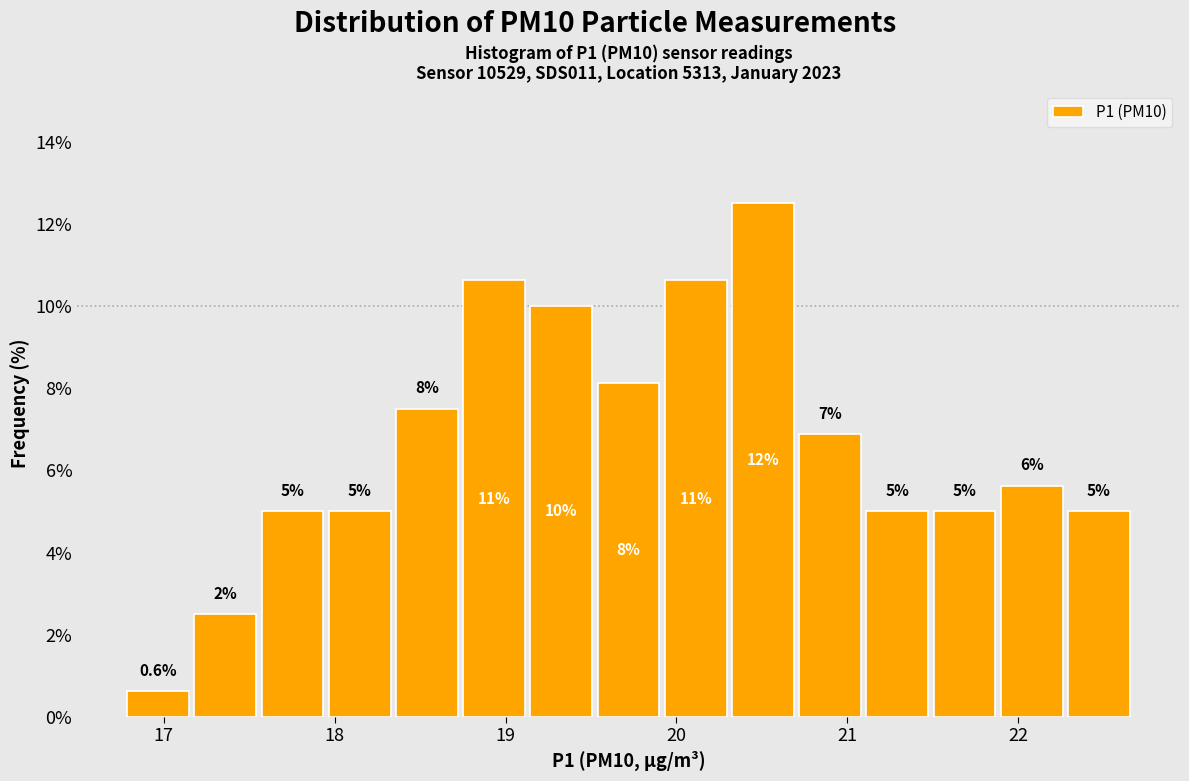

Around what value on the x-axis is the tallest bar? Give the approximate position of its centre, as read against the axis.

20.5